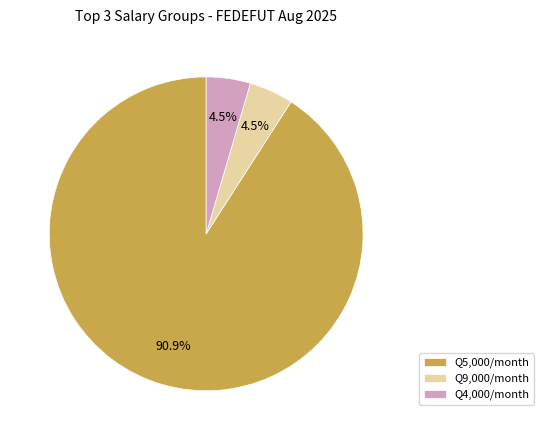

Between Q4,000/month and Q5,000/month, which is larger?

Q5,000/month